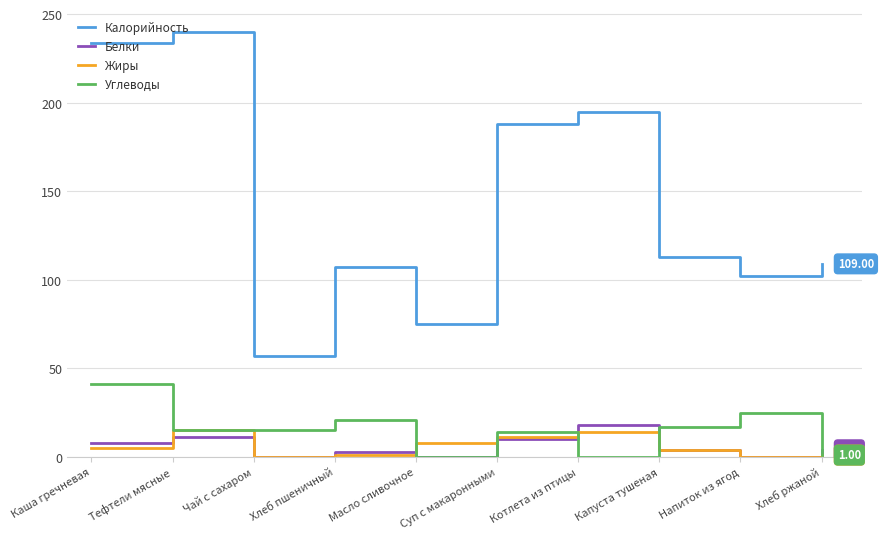

How many series are shown in this chart?

4